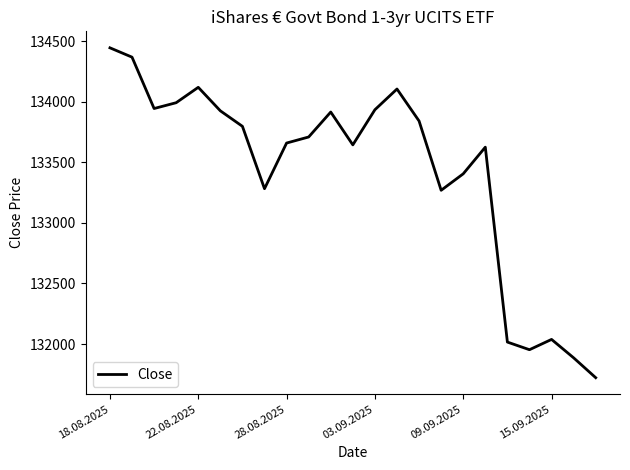

How many categories are shown in the chart?

23